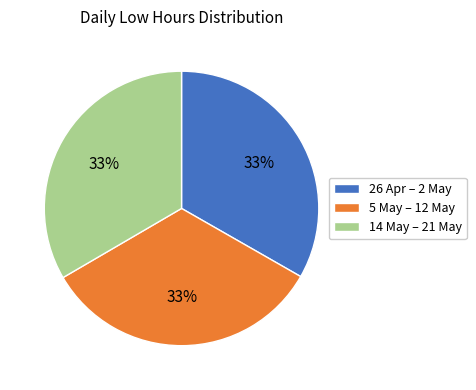

Do 26 Apr – 2 May and 5 May – 12 May together represent more than half of the pie?

Yes